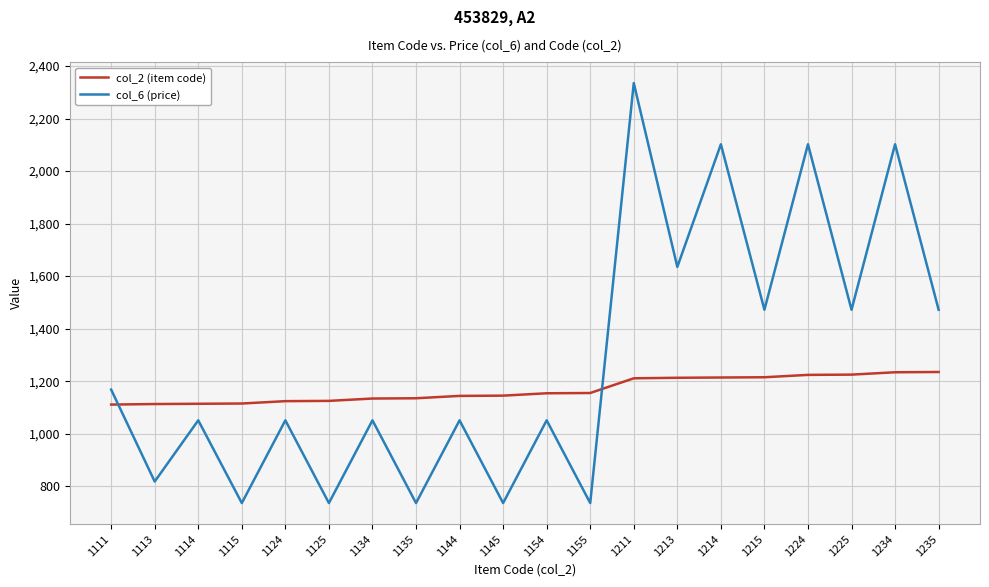

How many interior local valleys does the col_6 (price) series have?

9